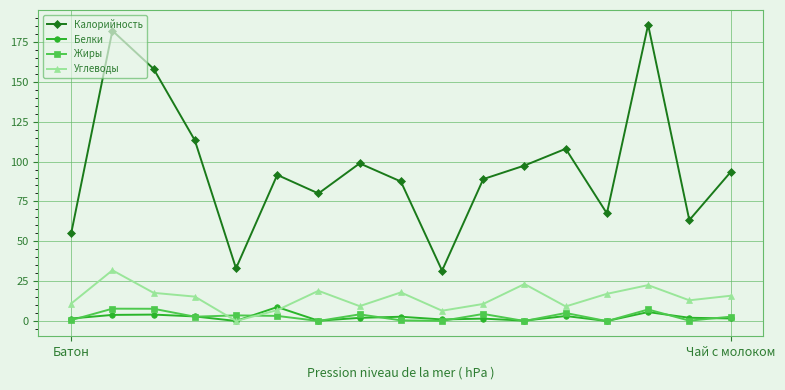

What is the sum of all Углеводы values?

247.7